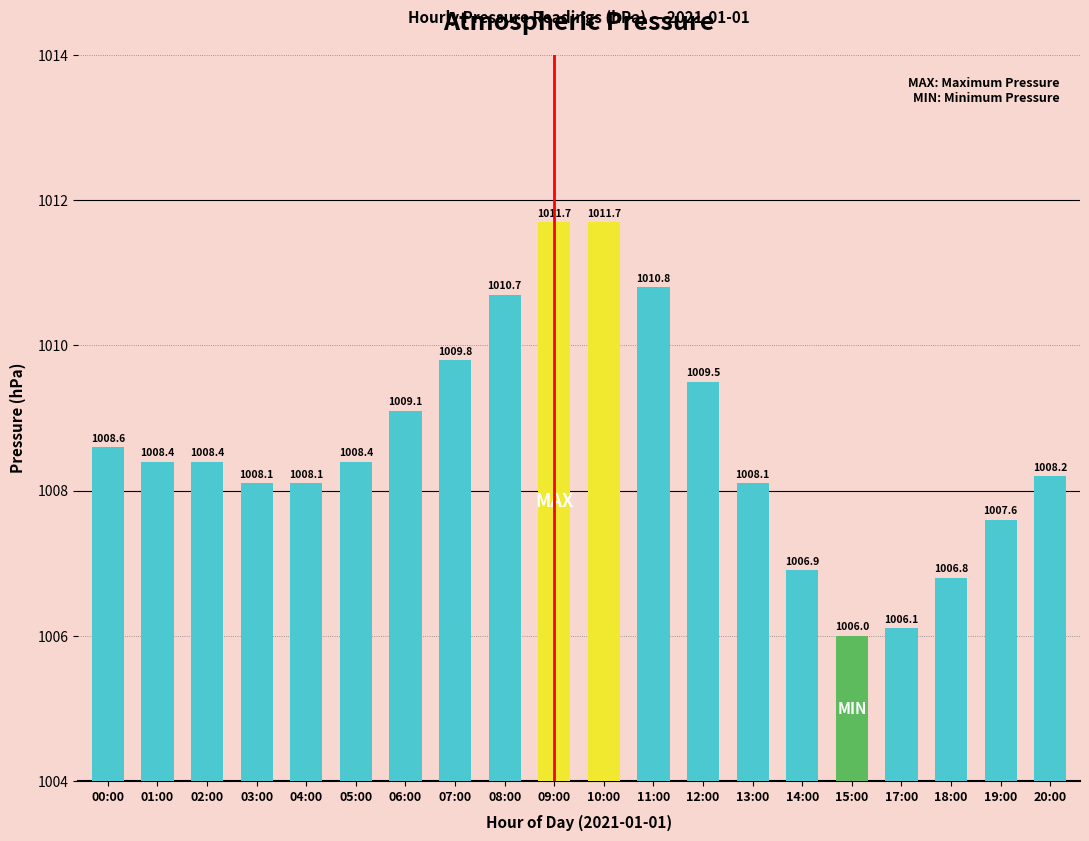

Reading left to right, transcribe all the data shown in this chart.

1008.6	1008.4	1008.4	1008.1	1008.1	1008.4	1009.1	1009.8	1010.7	1011.7	1011.7	1010.8	1009.5	1008.1	1006.9	1006.0	1006.1	1006.8	1007.6	1008.2